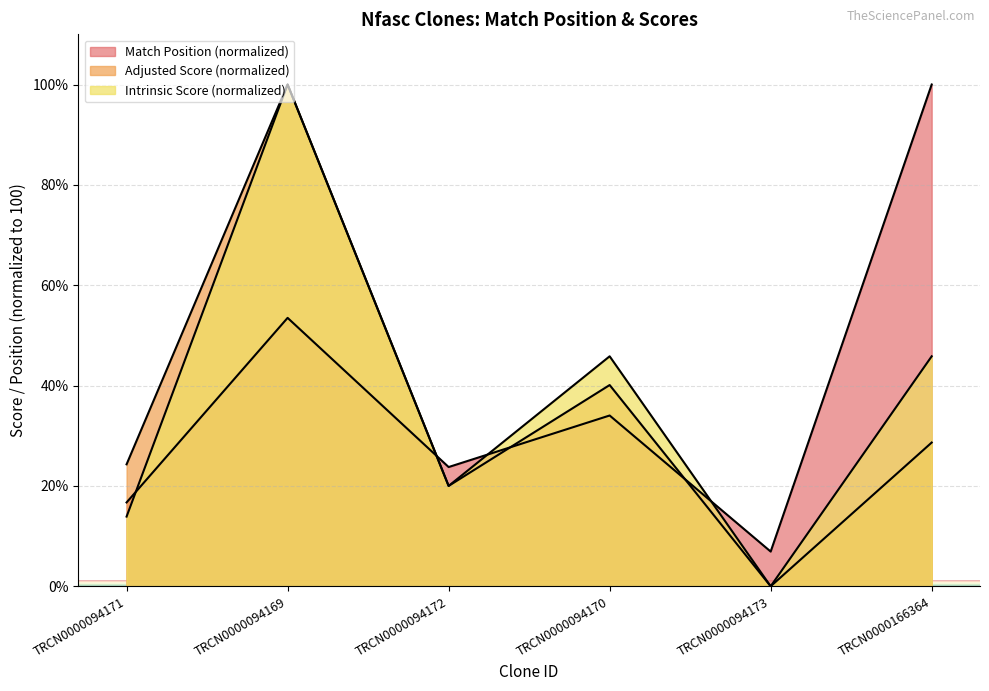

How many lines are shown in the chart?

3